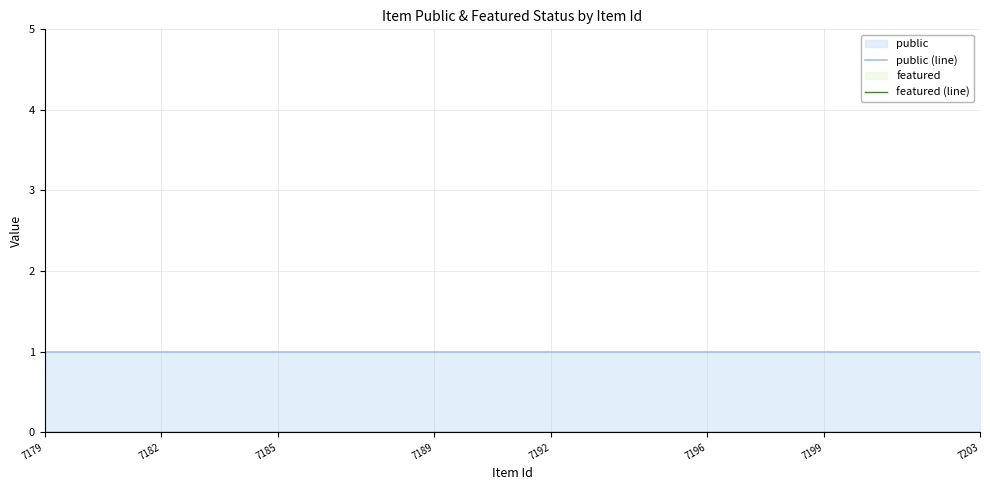

What is the difference between the highest and lowest values at 7196?

1